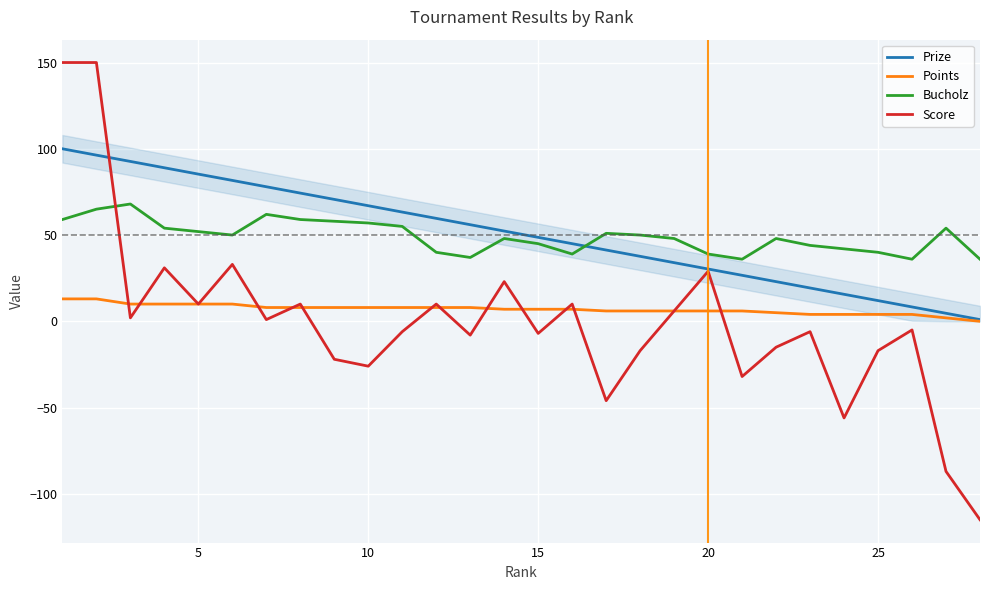

True or false: Score has more than 2 interior local peaks.

True